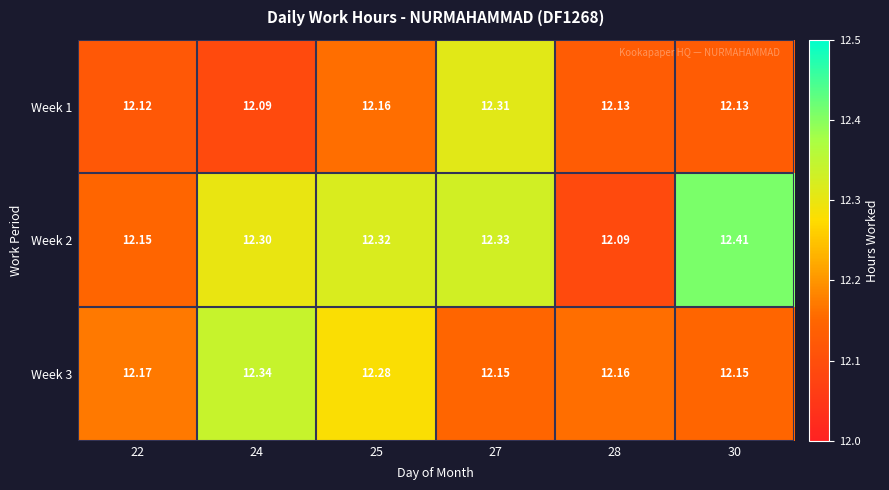

Is the value of Week 2 at 30 greater than the value of Week 1 at 30?

Yes